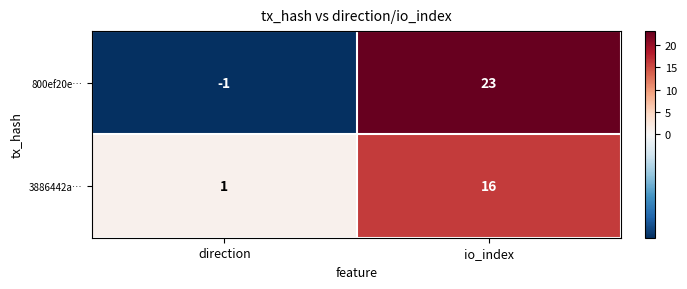

Between direction and io_index, which series saw the biggest shift?

800ef20e…